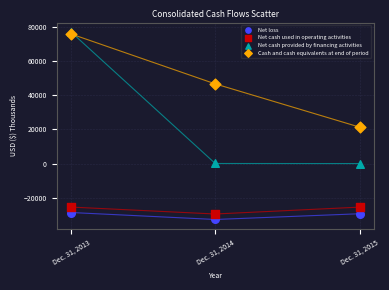

In the Cash and cash equivalents at end of period series, what Y value is closest to 48600?

46620